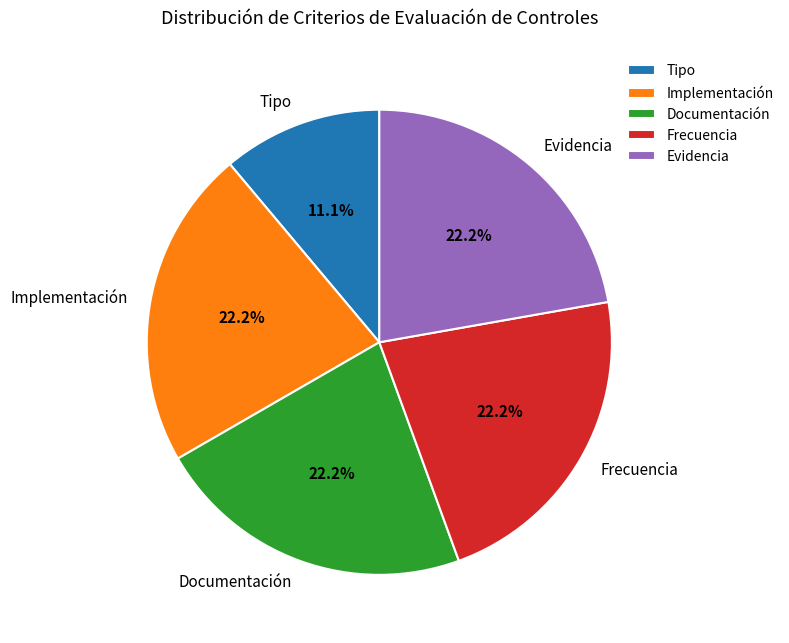

Between Tipo and Frecuencia, which is larger?

Frecuencia